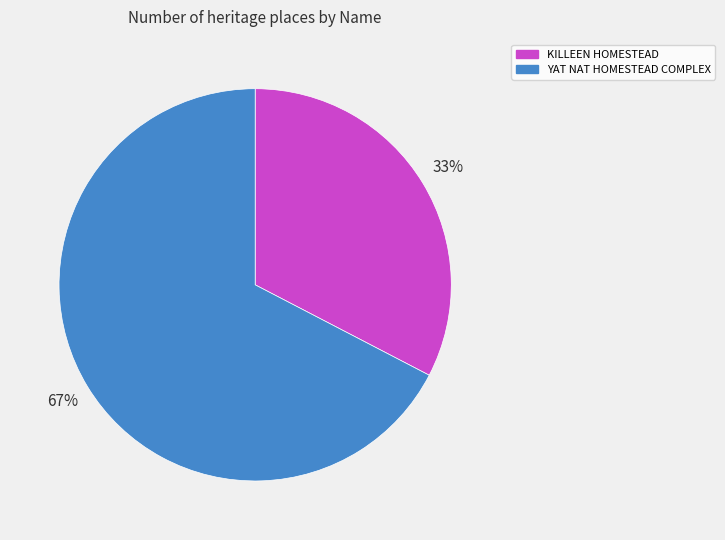

To the nearest percent, what is the average slice percentage?

50%